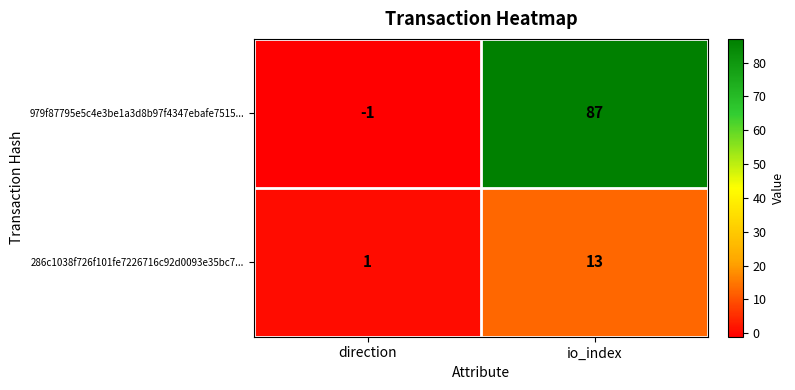

Count the number of categories in the chart.

2